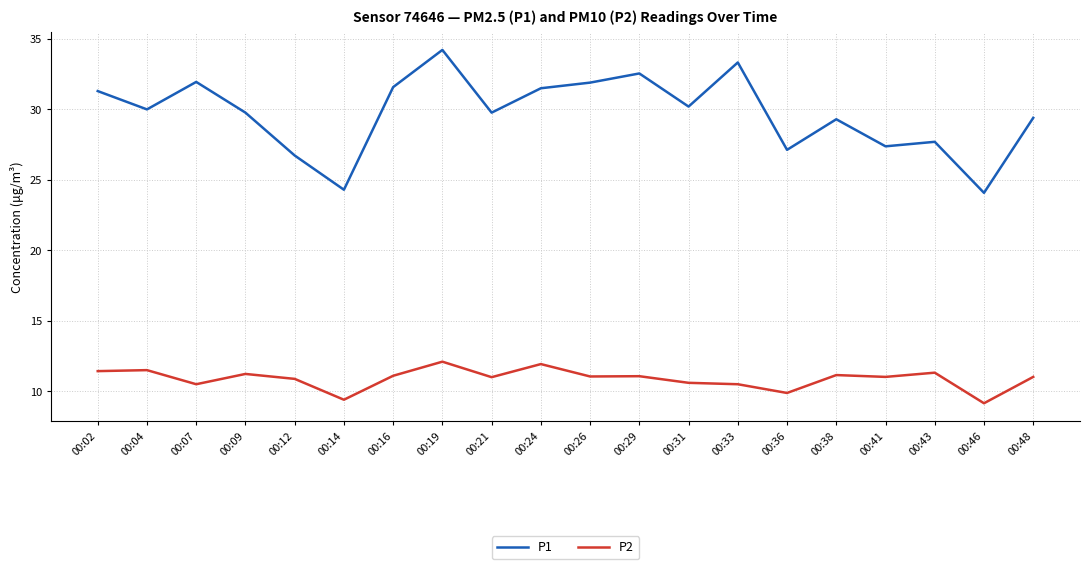

Read the P1 value at 00:46.

24.1